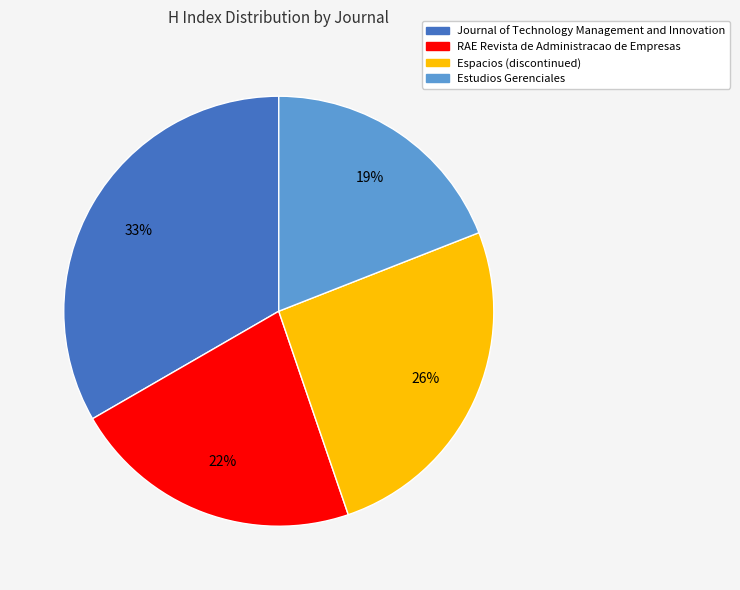

True or false: Estudios Gerenciales accounts for 19% of the total.

True